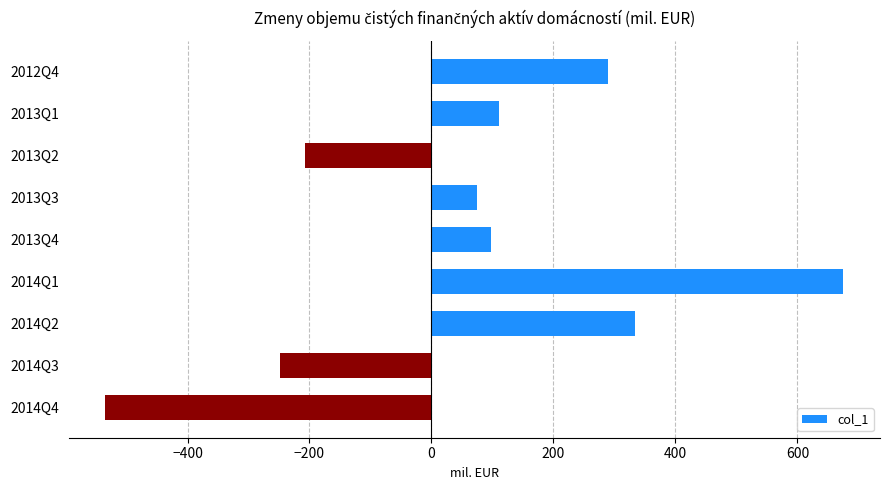

Are the bars horizontal?

Yes